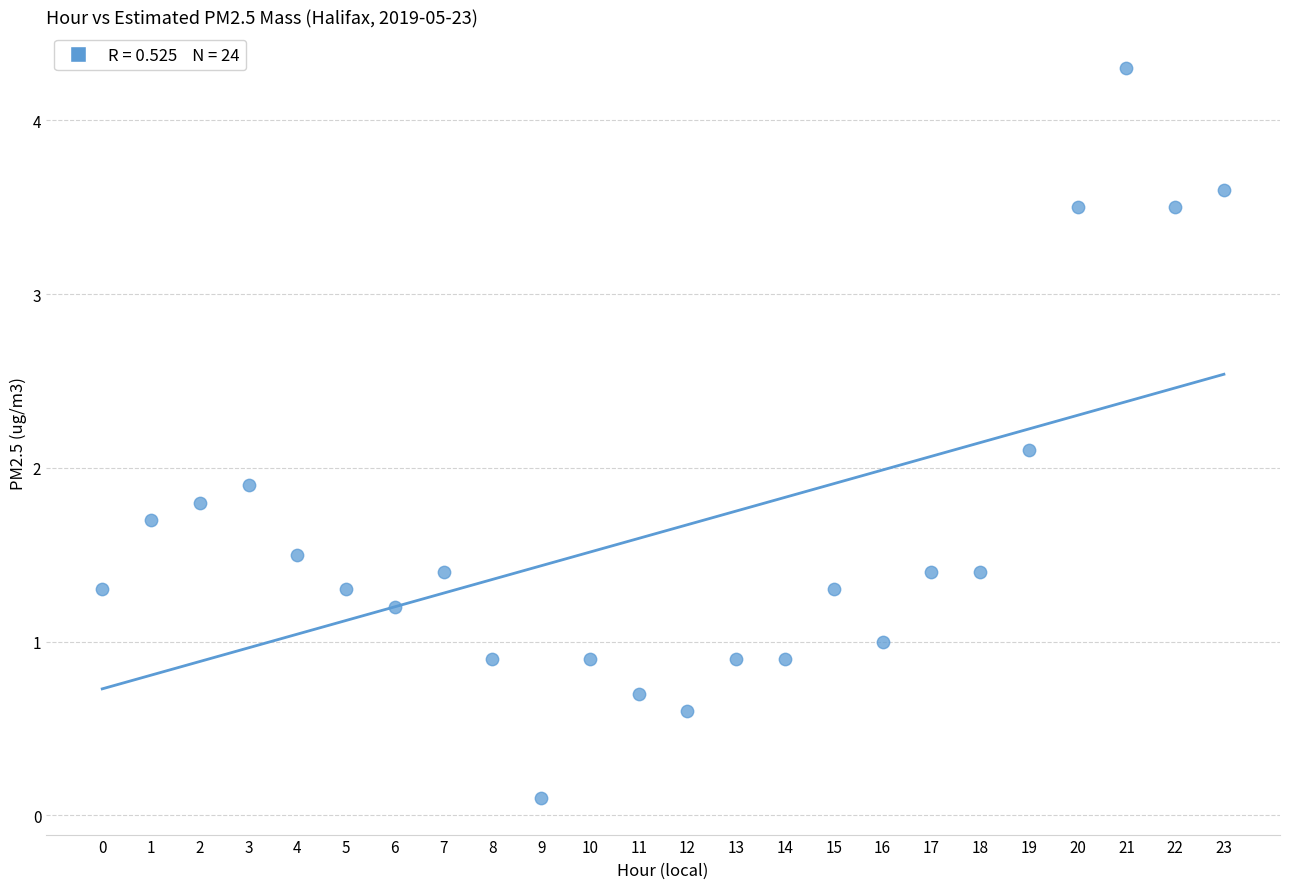

What is the range of Y values (max minus min)?

4.2